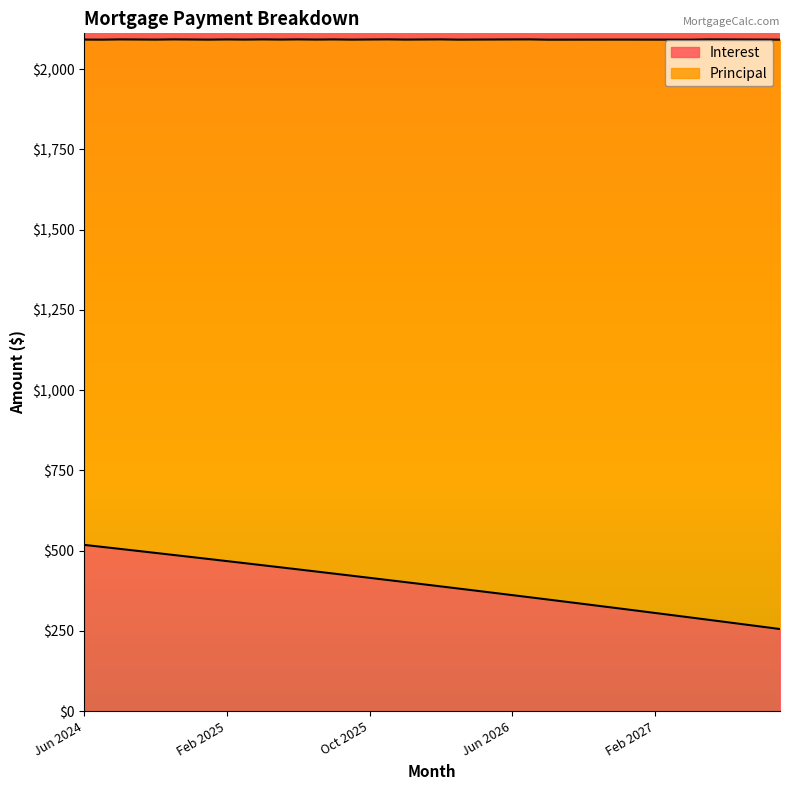

Approximately how many times larger is the value at Dec 2024 compared to Oct 2026?

1.4